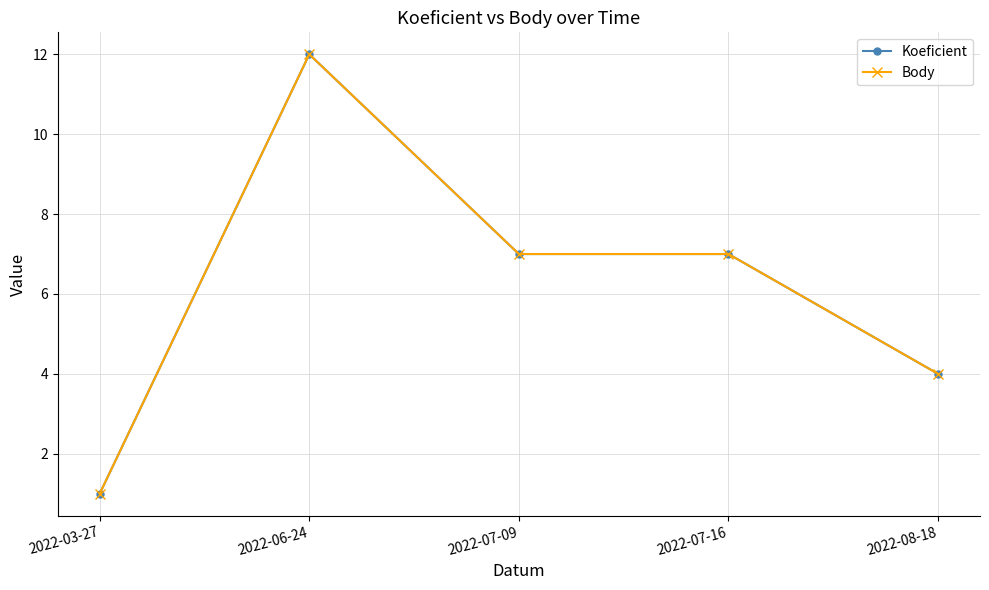

What is the lowest value of the Koeficient series?

1